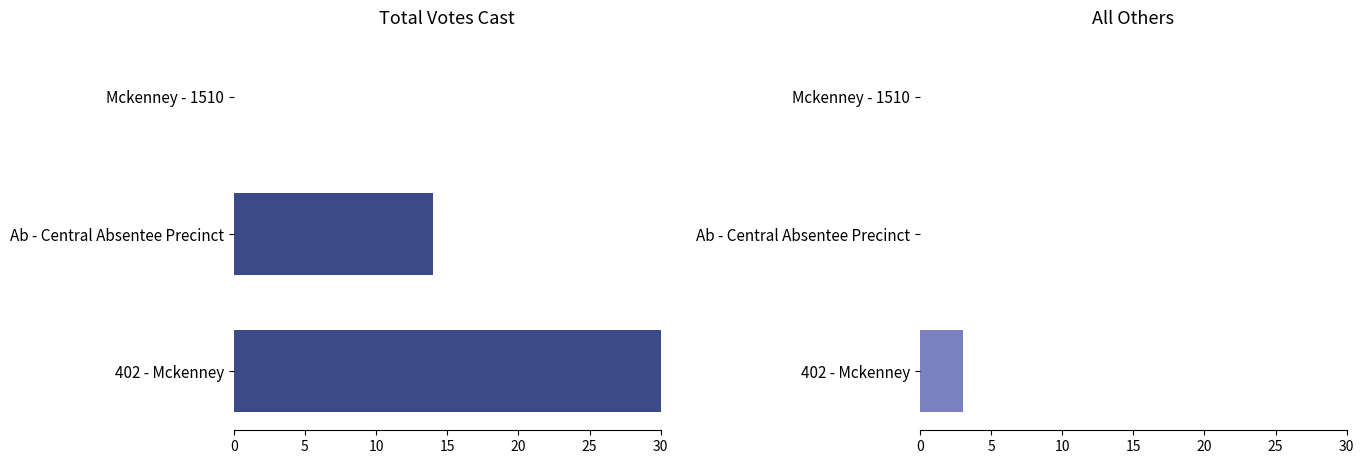

Are the bars grouped side by side (vs. stacked)?

Yes